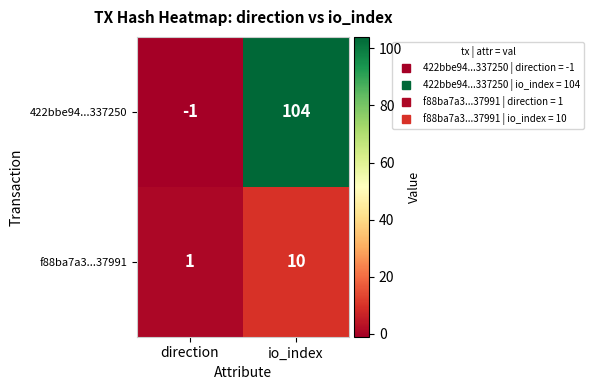

List the series in order of their peak value, lowest first.

f88ba7a3...37991, 422bbe94...337250